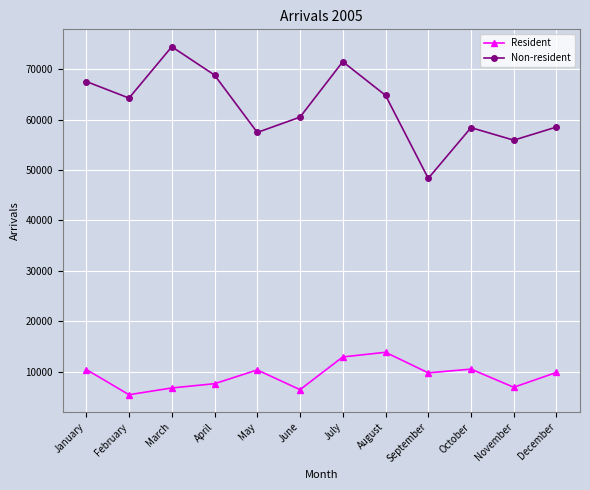

Does the chart have visible grid lines?

Yes